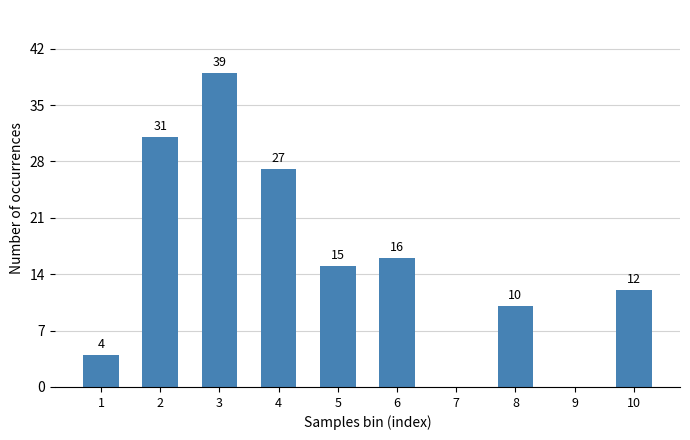

Reading left to right, transcribe all the data shown in this chart.

1=4	2=31	3=39	4=27	5=15	6=16	7=0	8=10	9=0	10=12